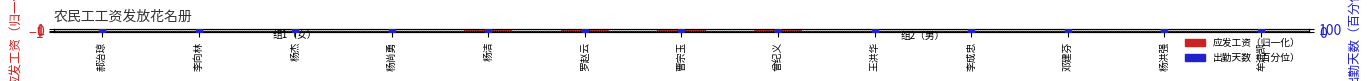

Which series reaches the minimum Y coordinate?

应发工资（归一化）